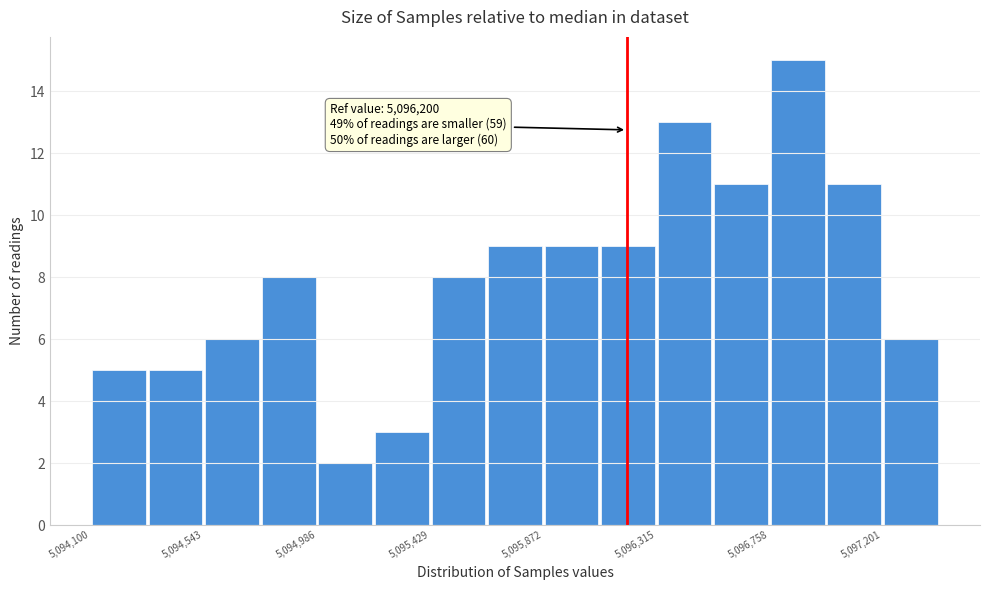

Which range on the x-axis has the tallest bar?

5096750 to 5097000